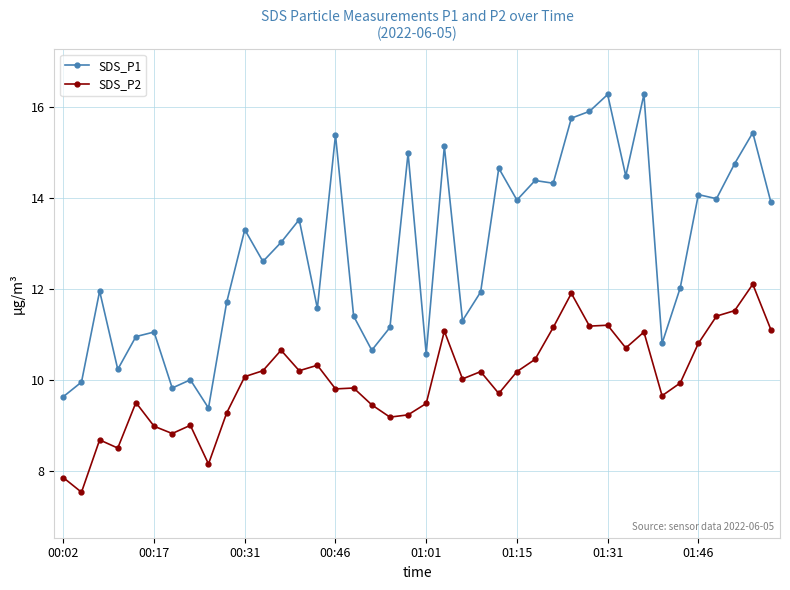

What is the value of the SDS_P2 point at the 13th from the left?

10.7